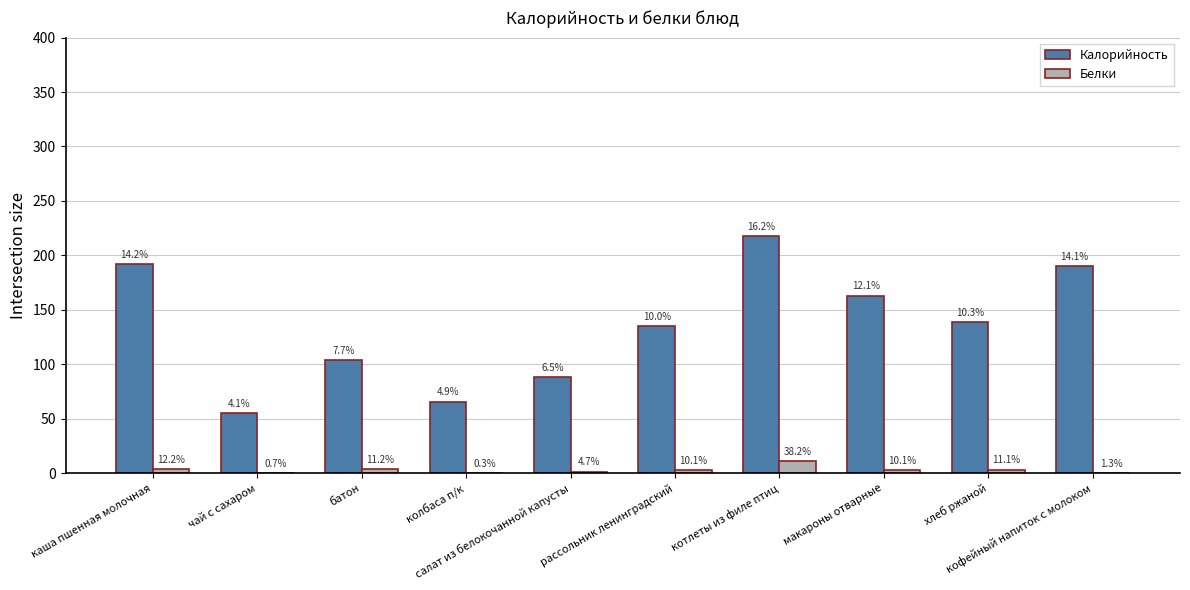

What are all the series names shown in the legend?

Калорийность, Белки